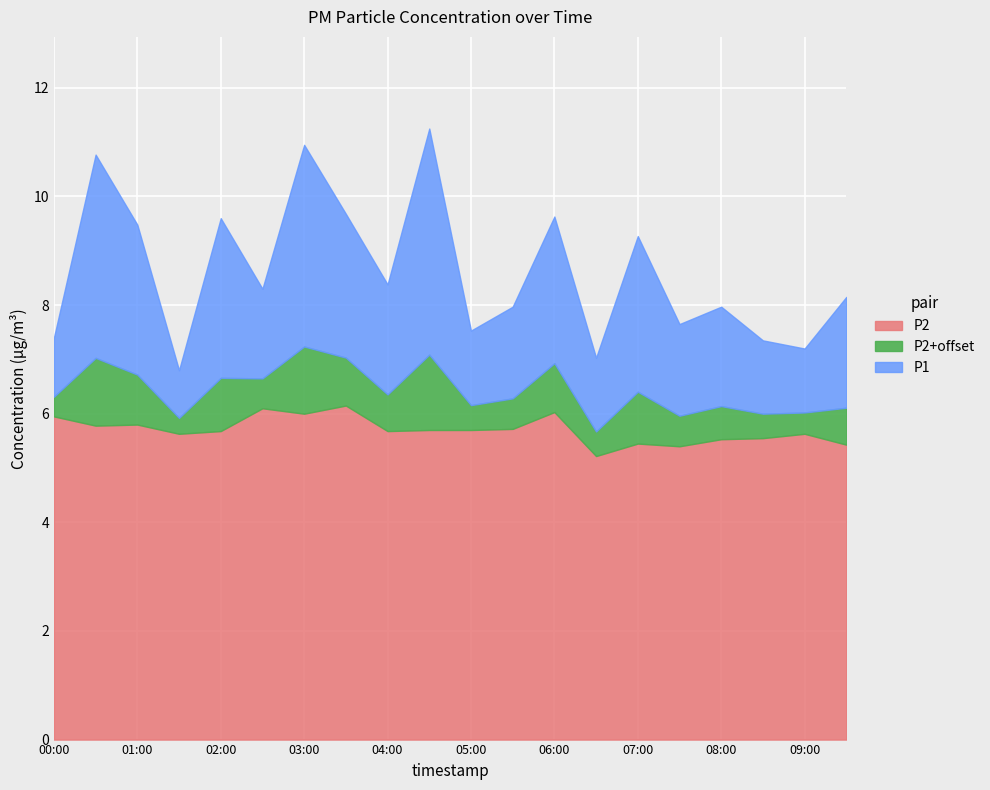

How many data points does each series have?

20